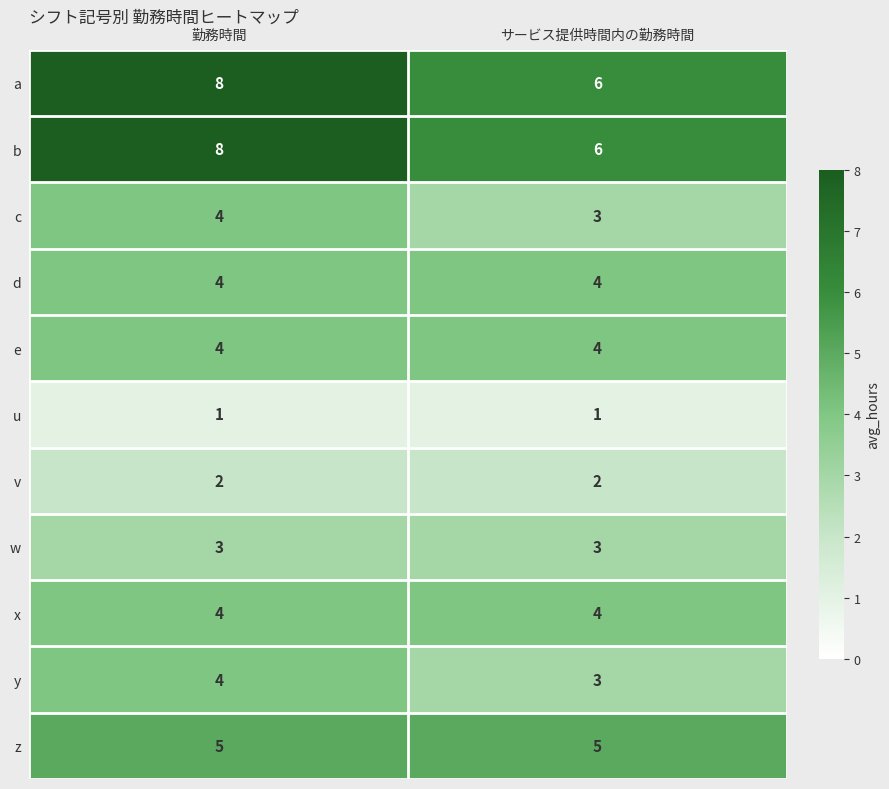

Is it true that c equals 4 at 勤務時間?

True